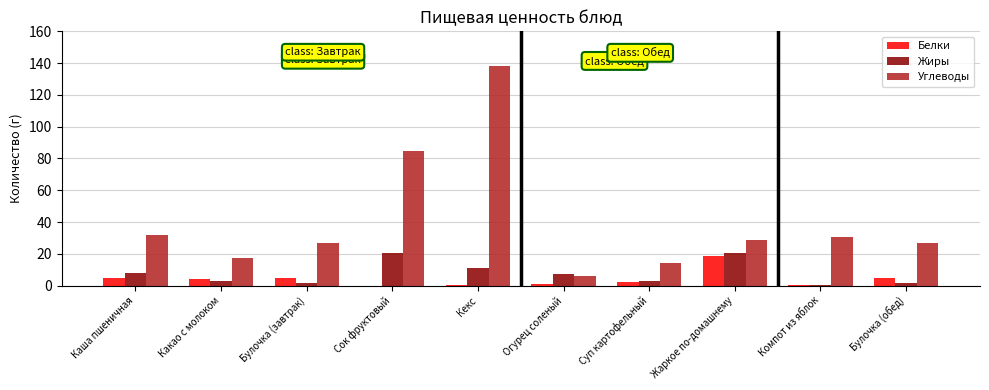

What is the sum of the Жиры values at Булочка (завтрак) and Булочка (обед)?

3.8